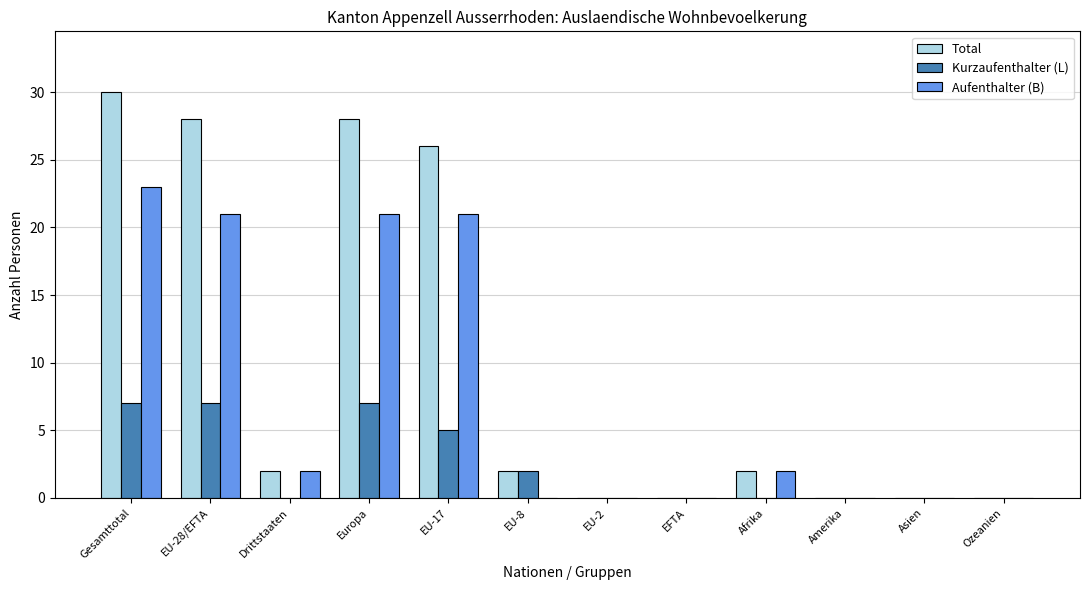

At which label does Aufenthalter (B) reach its peak?

Gesamttotal